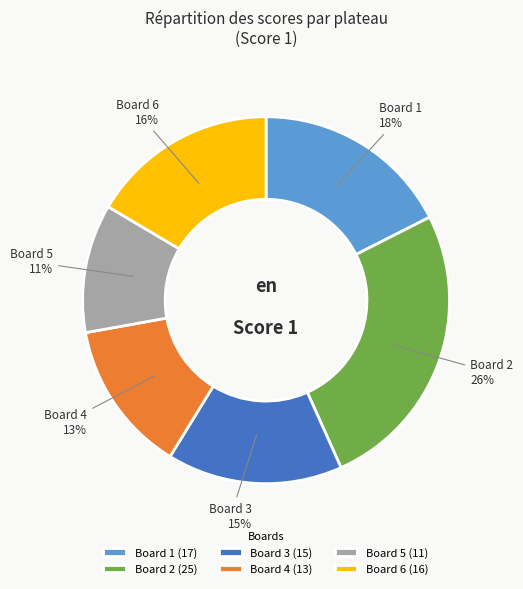

To the nearest percent, what is the average slice percentage?

17%